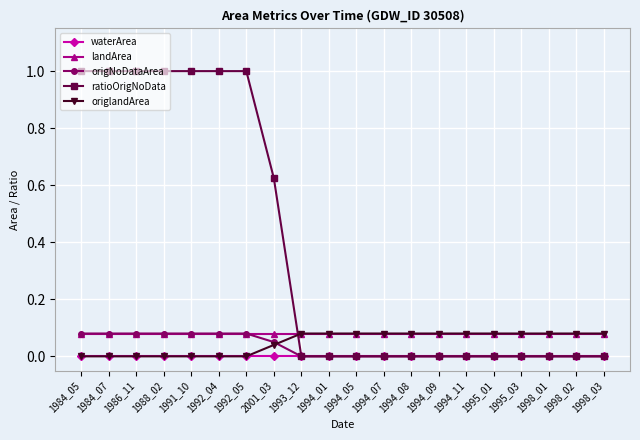

True or false: ratioOrigNoData has a value of 0.0 at 1993_12.

True